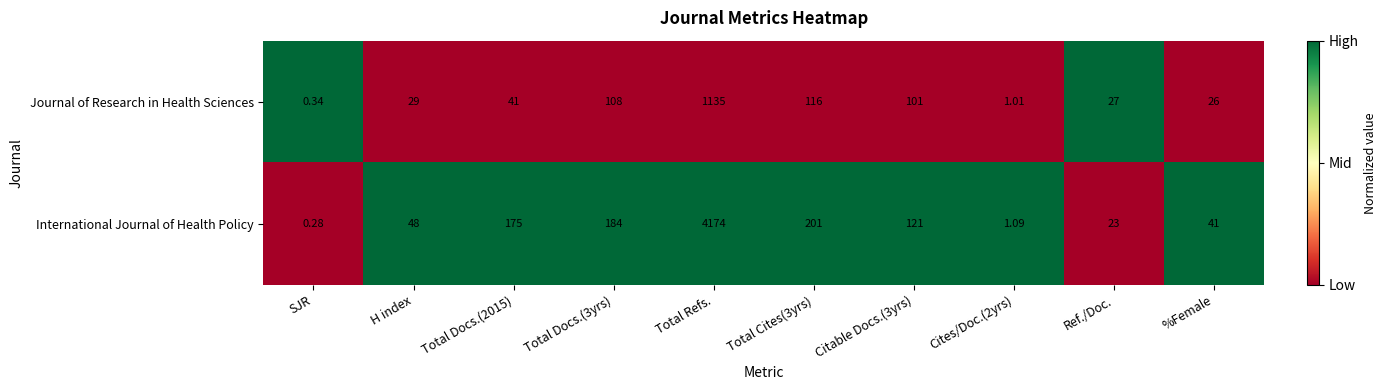

Which series has the largest total across all categories?

International Journal of Health Policy